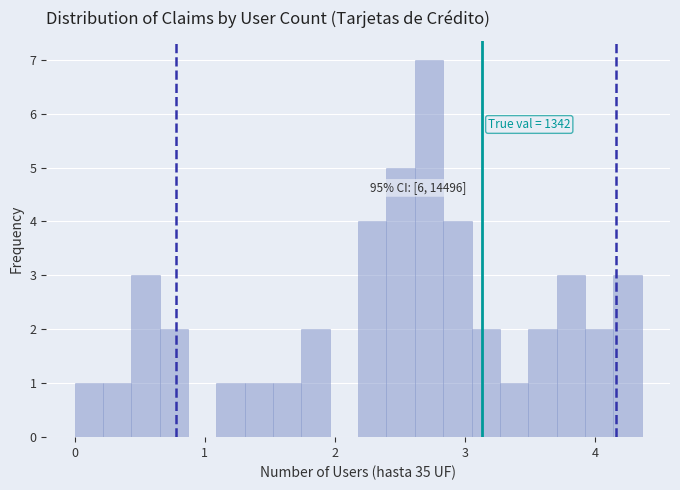

Read against the x-axis, roughly where is the centre of the tallest bar?

2.7